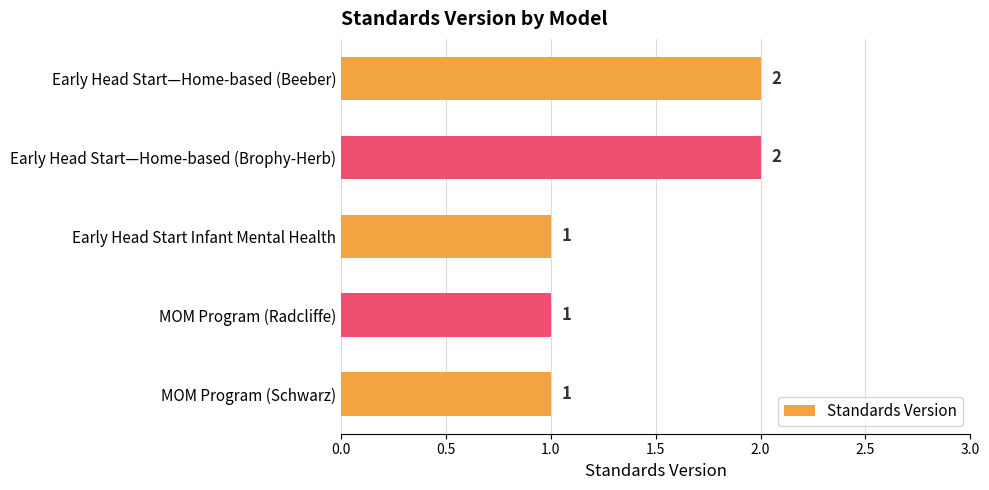

True or false: the data shows 3 at Early Head Start—Home-based (Beeber).

False